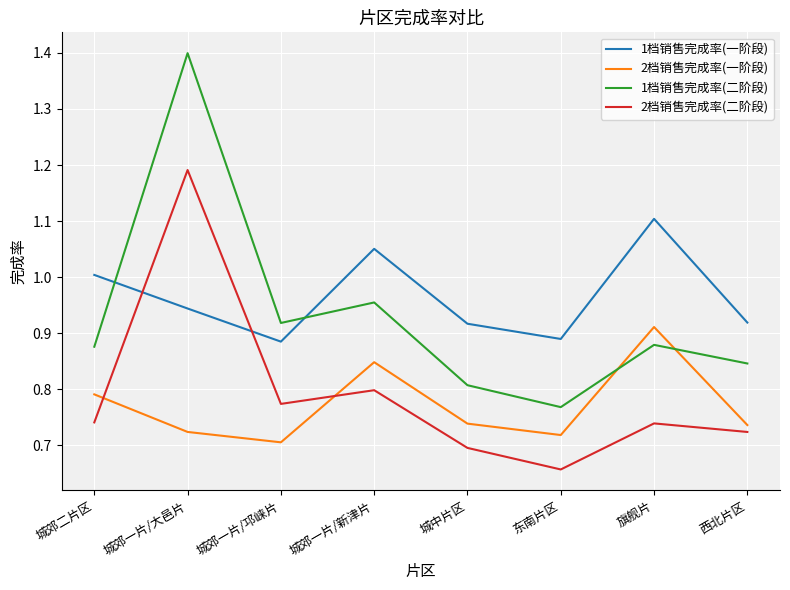

Is it true that 2档销售完成率(一阶段) equals 0.7 at 西北片区?

True